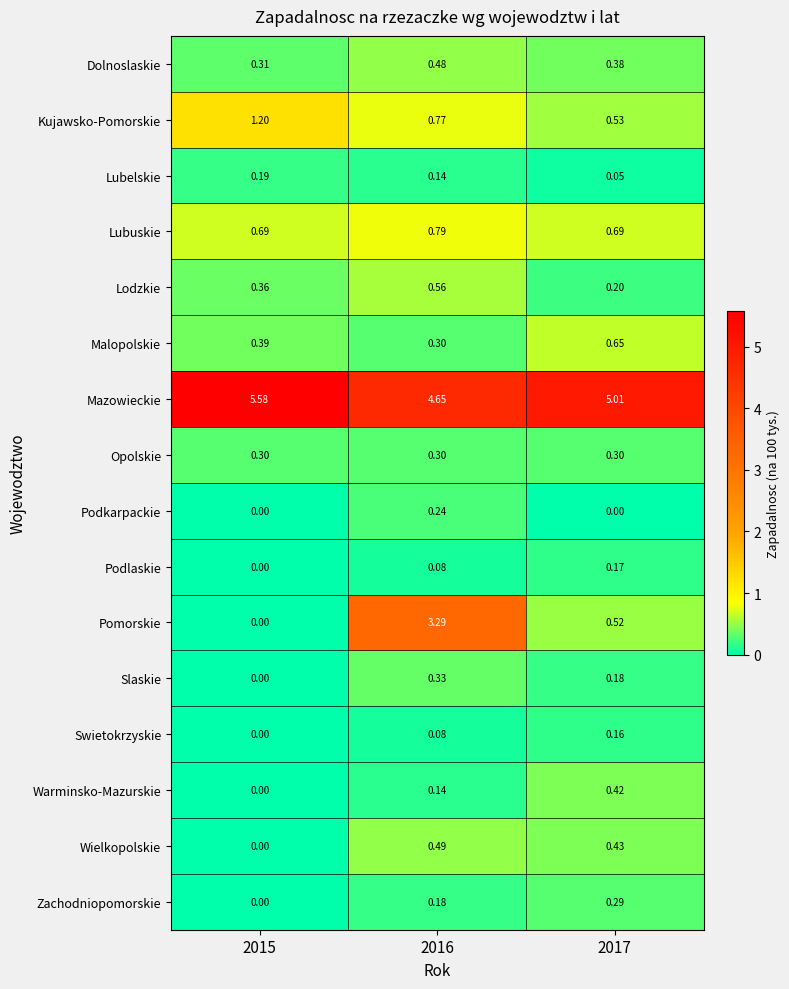

Which series has the largest total across all categories?

Mazowieckie